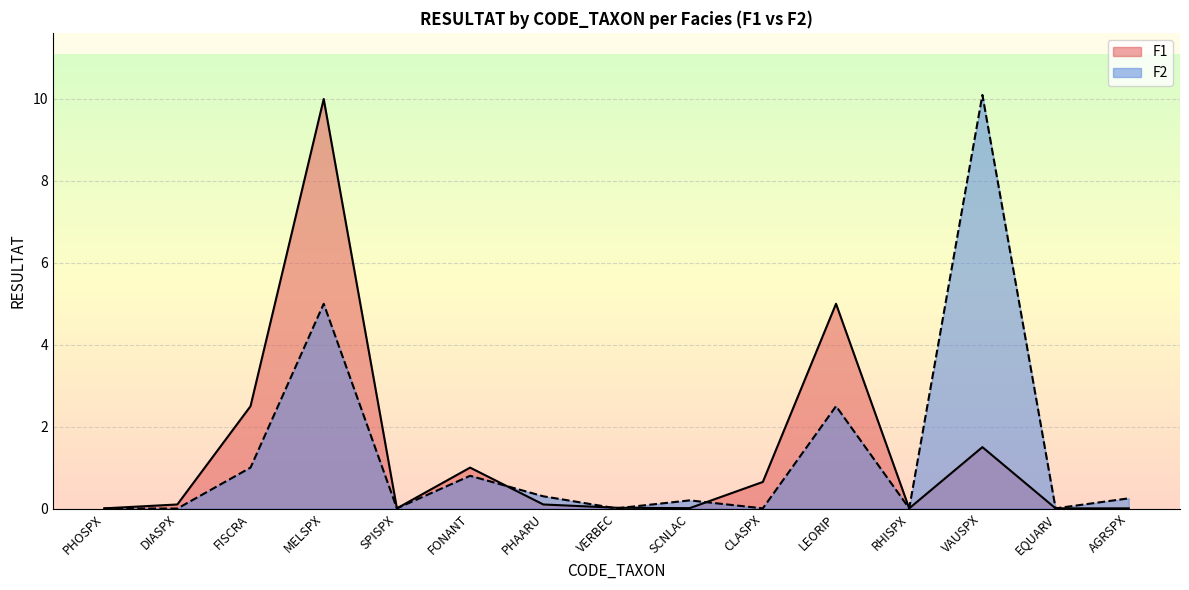

List the labels in order of value, largest first.

MELSPX, LEORIP, FISCRA, VAUSPX, FONANT, CLASPX, DIASPX, PHAARU, VERBEC, SCNLAC, PHOSPX, SPISPX, RHISPX, EQUARV, AGRSPX